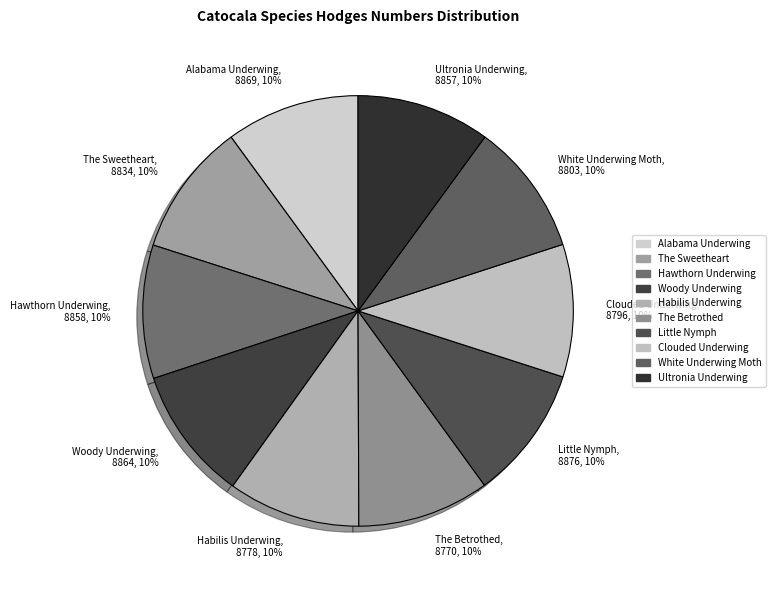

Combined, do White Underwing Moth and Little Nymph account for over 50%?

No